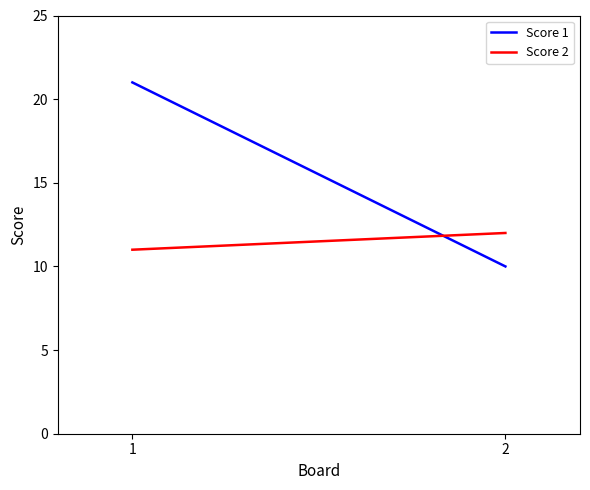

Is this an area chart (filled region under the line)?

No